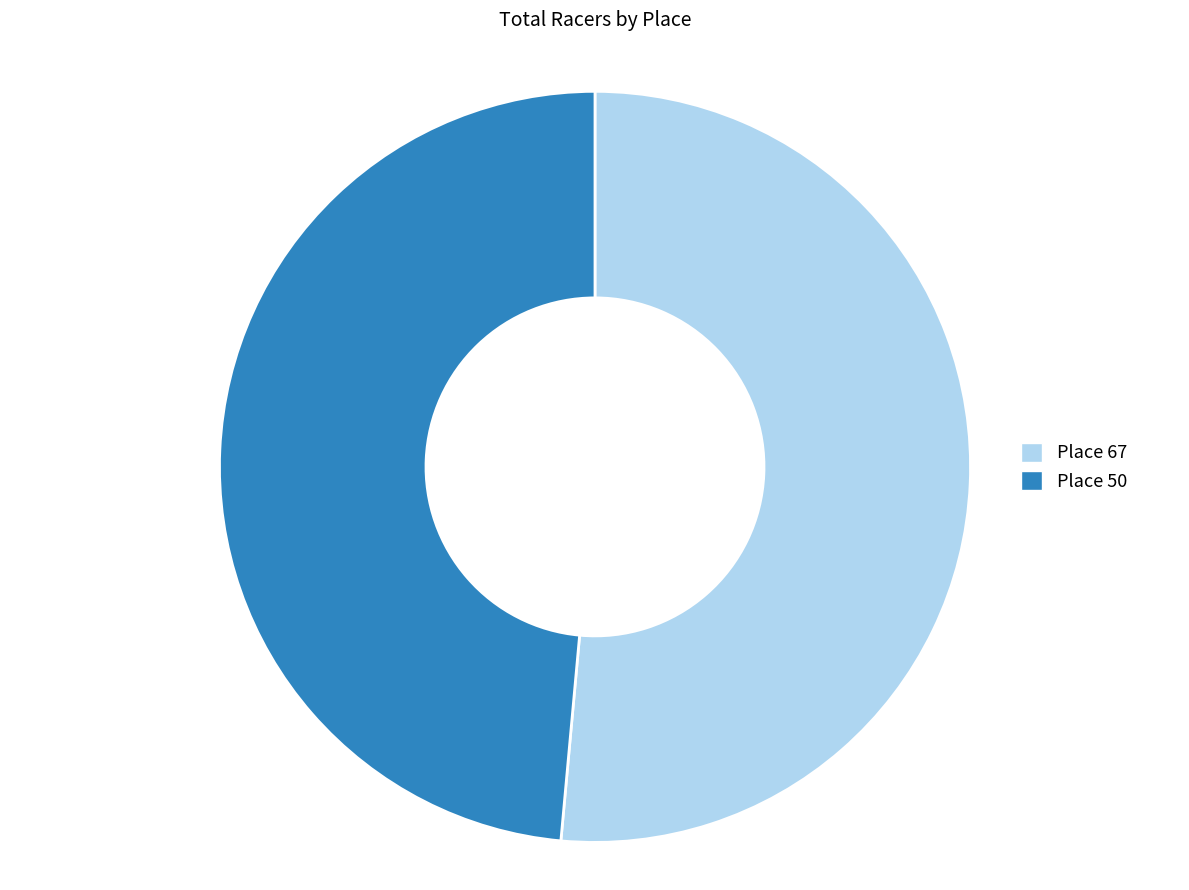

Which slice is the largest?

Place 67